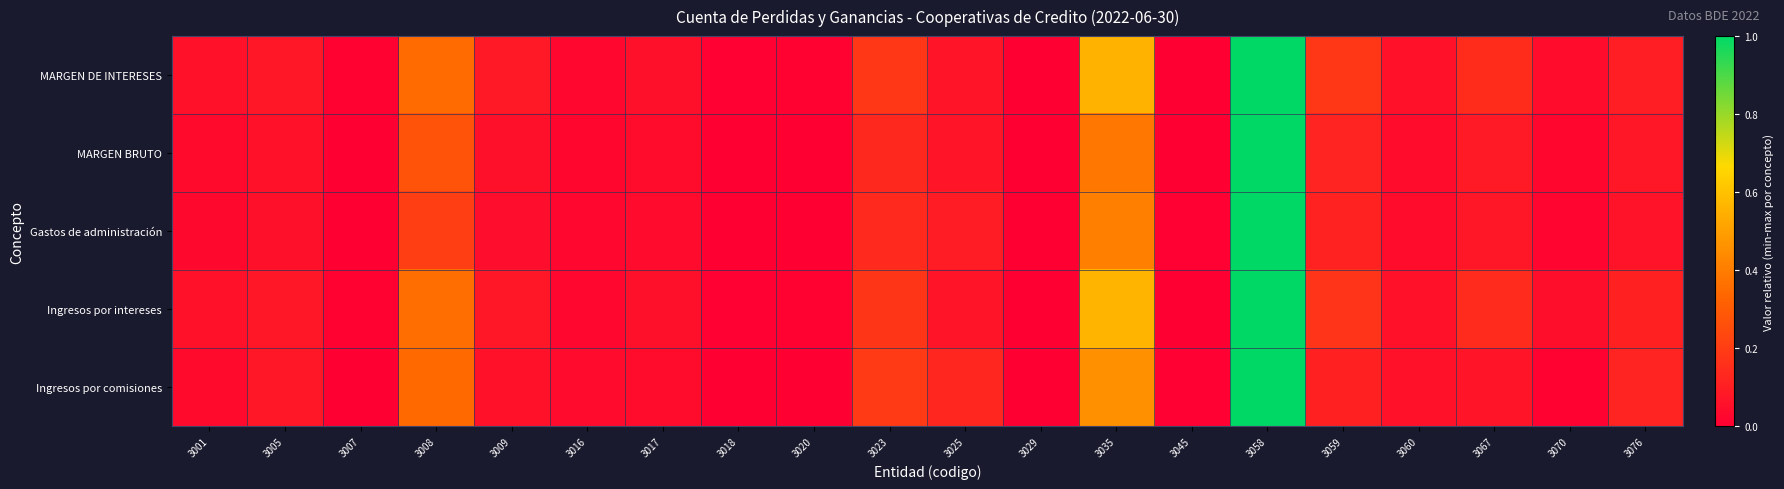

At how many categories does at least one series exceed 0?

19